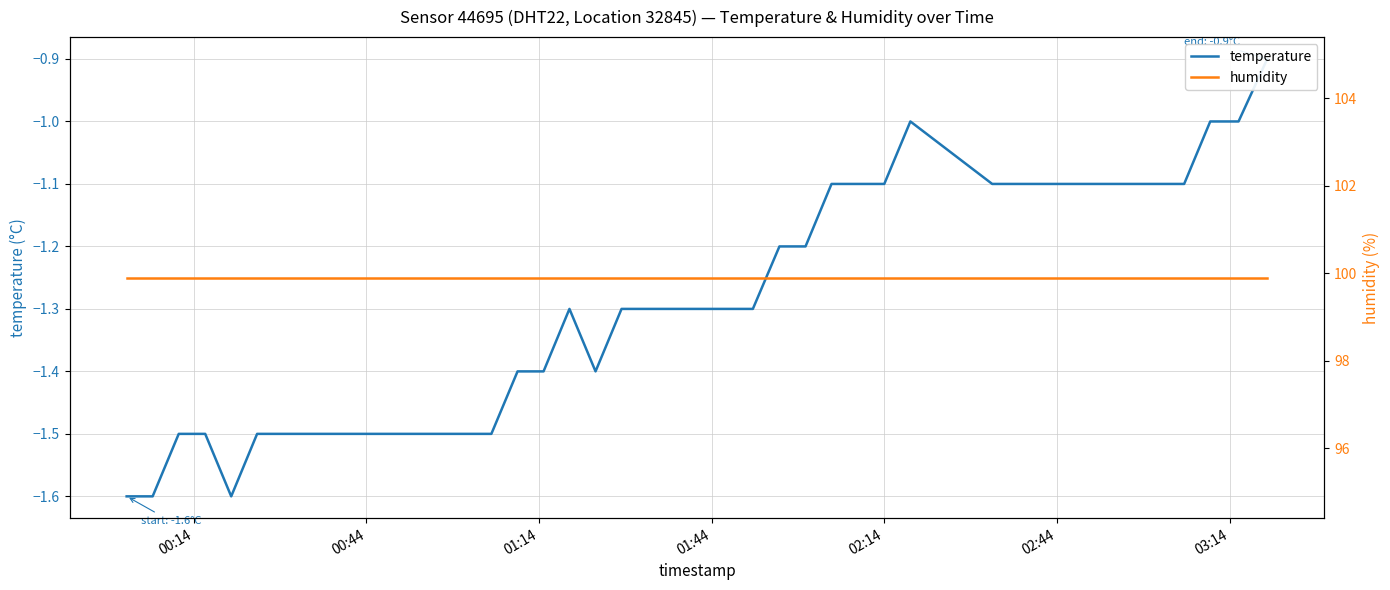

How many temperature values are between -1 and 0?

4